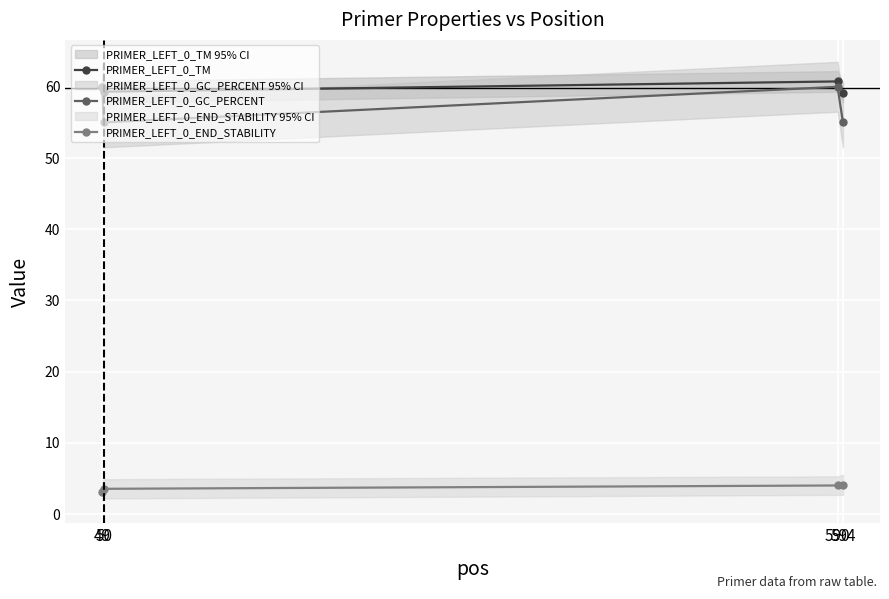

Where does the PRIMER_LEFT_0_END_STABILITY series first go above 4?

590